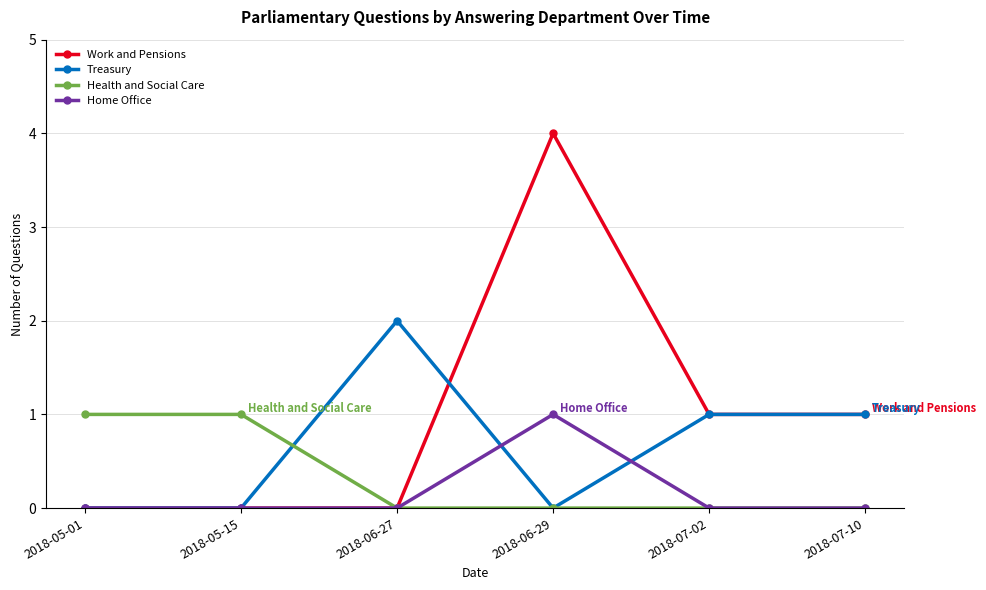

True or false: Home Office has more than 2 points higher than both neighbors.

False